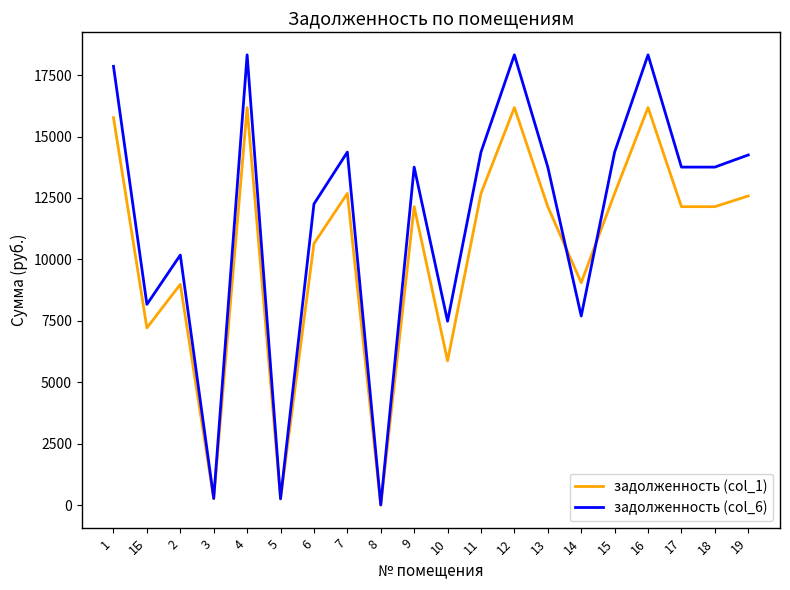

What is the minimum value for задолженность (col_6)?

17.2